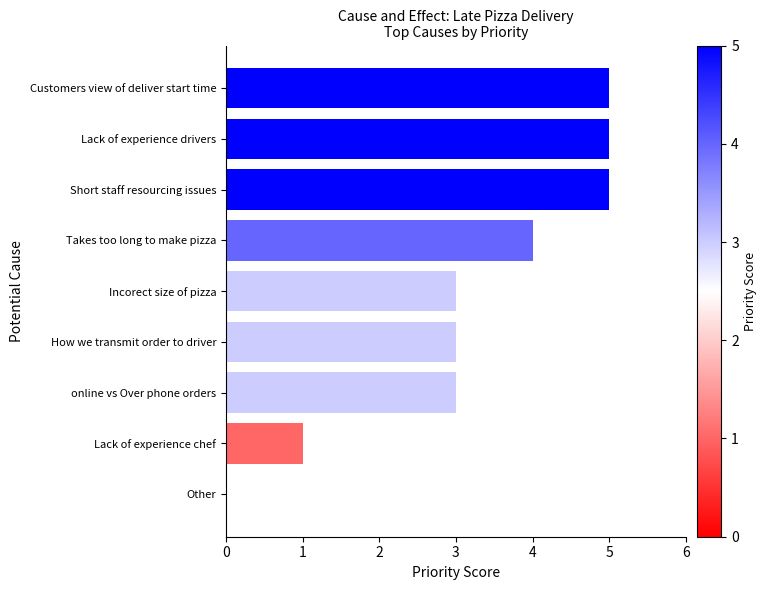

What is the greatest value displayed?

5